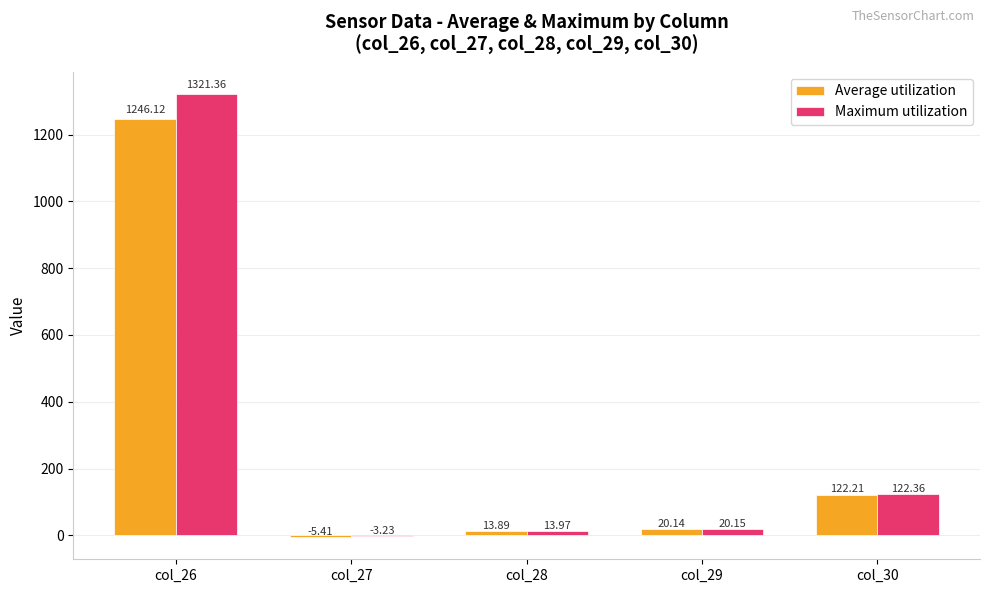

How many data points in Average utilization are above 20?

3